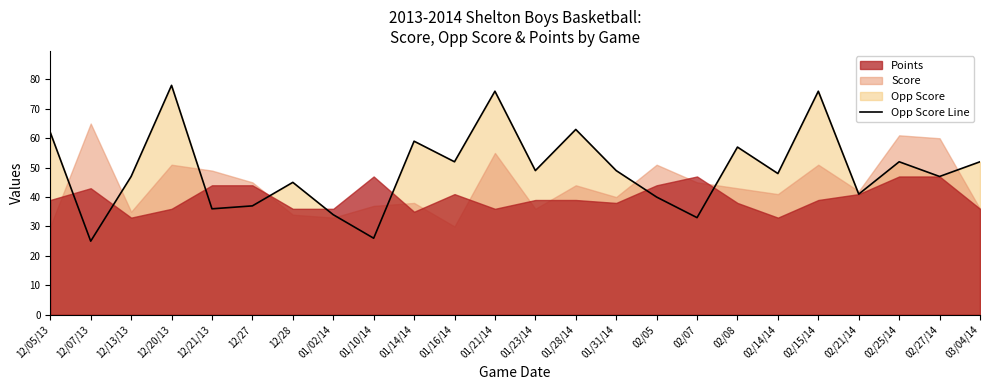

List the labels in order of value, smallest first.

12/07/13, 01/10/14, 02/07, 01/02/14, 12/21/13, 12/27, 02/05, 02/21/14, 12/28, 12/13/13, 02/27/14, 02/14/14, 01/23/14, 01/31/14, 01/16/14, 02/25/14, 03/04/14, 02/08, 01/14/14, 12/05/13, 01/28/14, 01/21/14, 02/15/14, 12/20/13